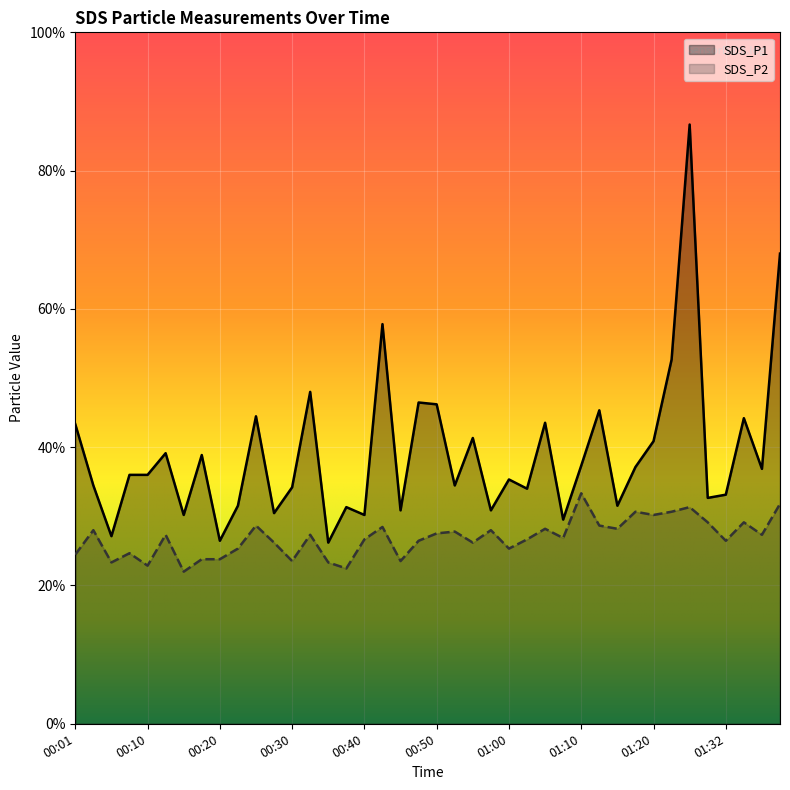

What are all the series names shown in the legend?

SDS_P1, SDS_P2